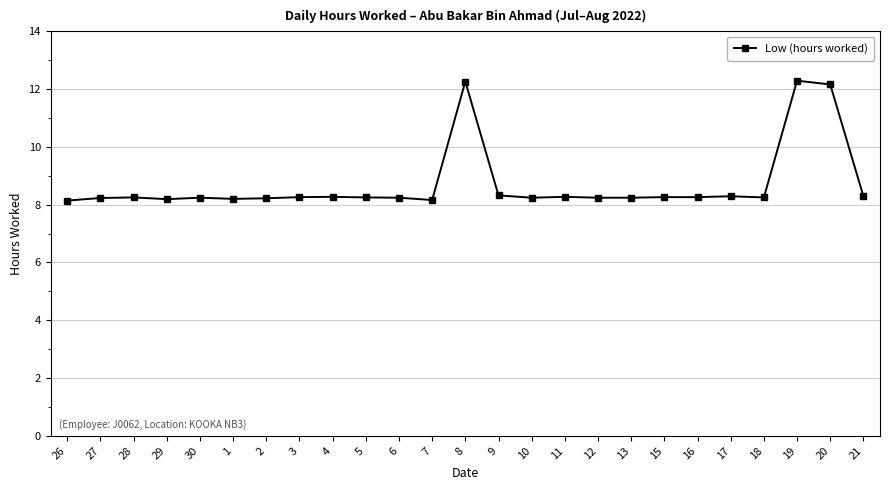

What is the smallest value displayed?

8.1